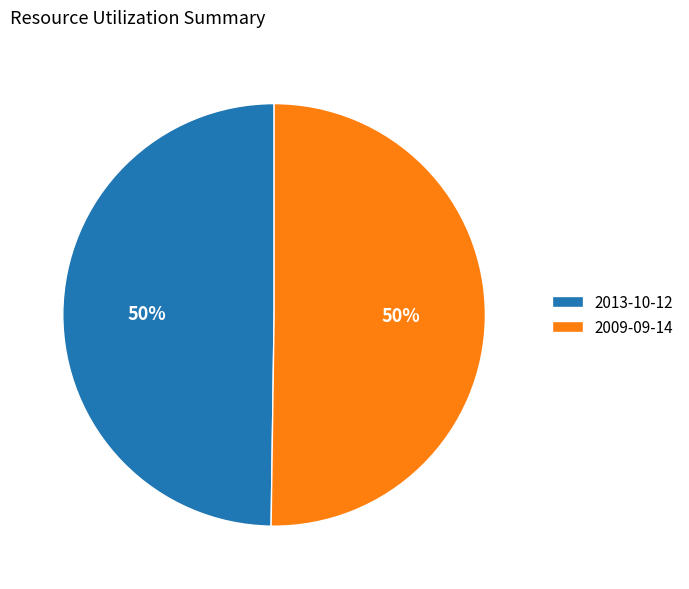

To the nearest percent, what percentage of the pie is 2009-09-14?

50%